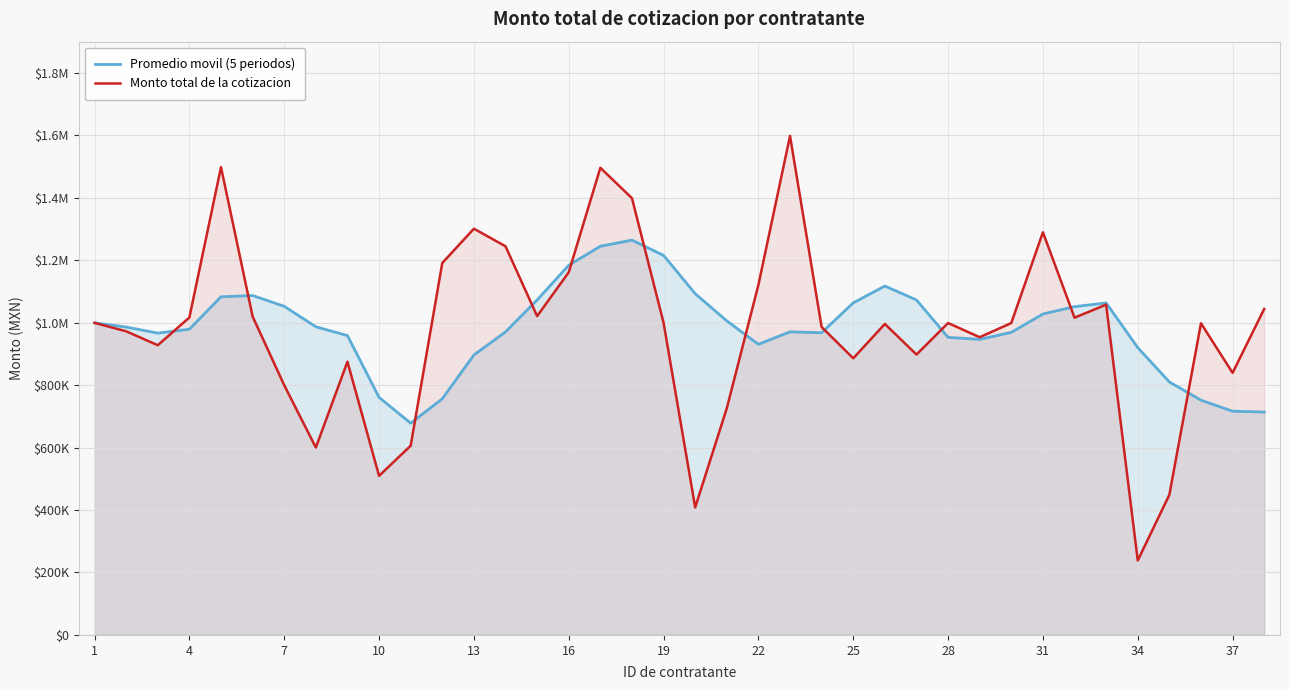

How many lines are shown in the chart?

2